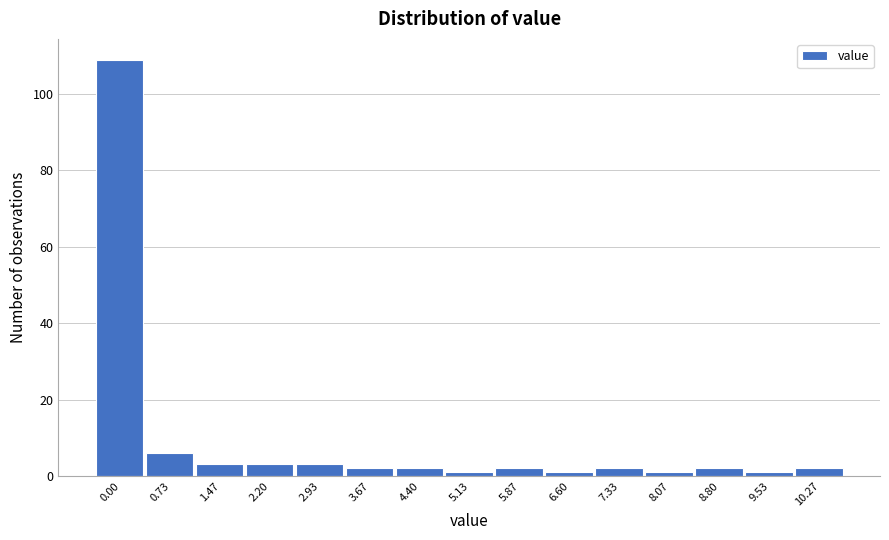

Reading right to left, list all the values displayed in this chart.

10.27=2	9.53=1	8.80=2	8.07=1	7.33=2	6.60=1	5.87=2	5.13=1	4.40=2	3.67=2	2.93=3	2.20=3	1.47=3	0.73=6	0.00=109